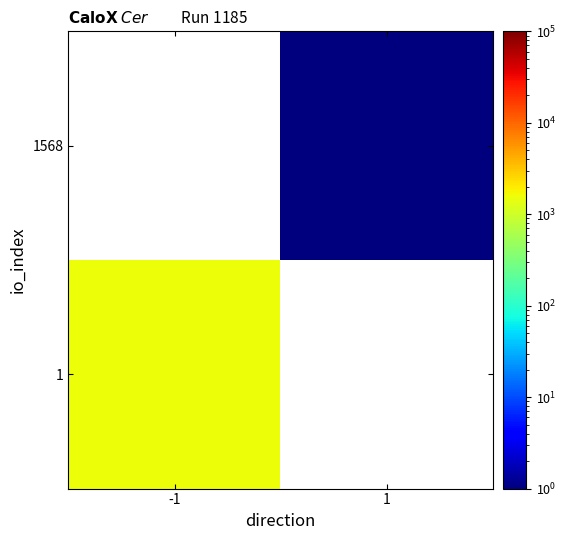

Is the value of 1 at 1 greater than the value of 1568 at 1?

No